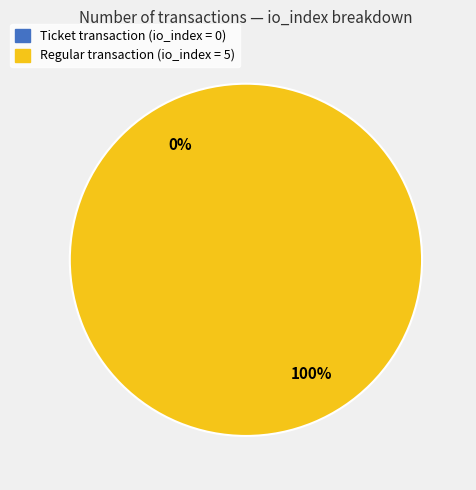

The tx_type: Regular (io_index=5) slice represents 93% of the pie. True or false?

False